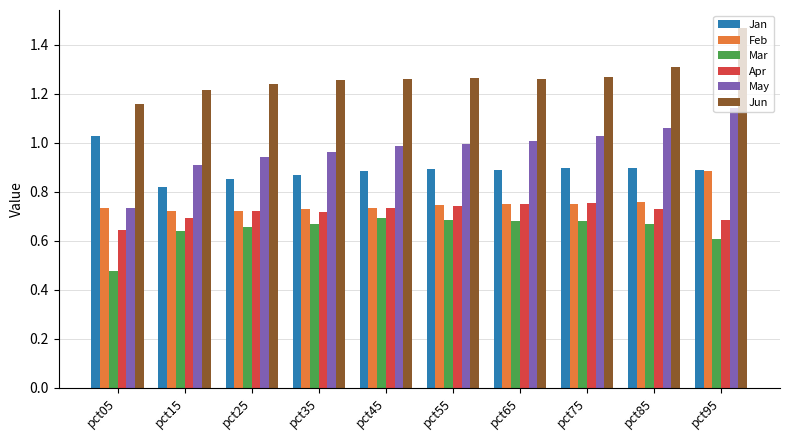

At which category is the sum across all series the highest?

pct95